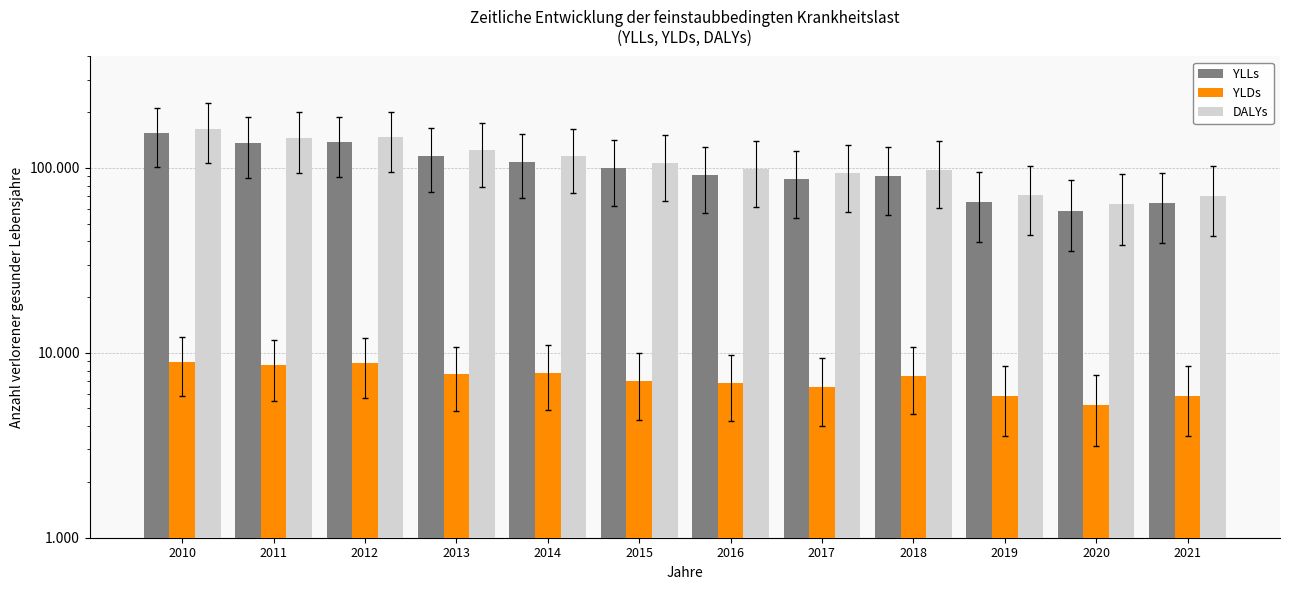

What is the sum of all YLLs values?

1209119.5